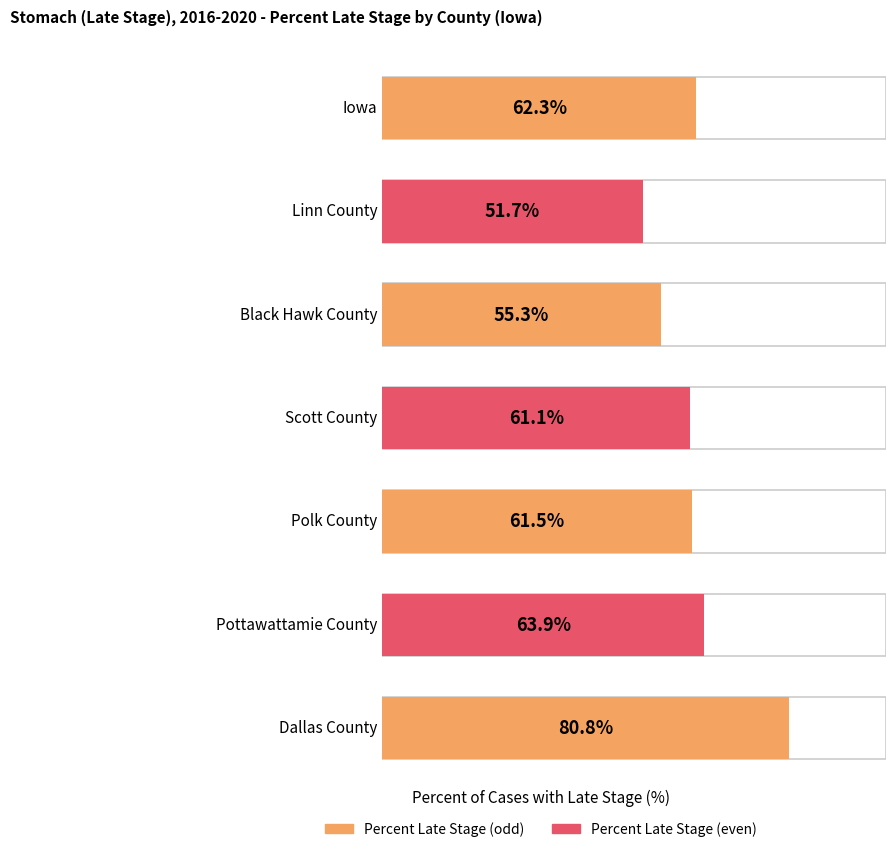

Which has a higher value, Dallas County or Polk County?

Dallas County